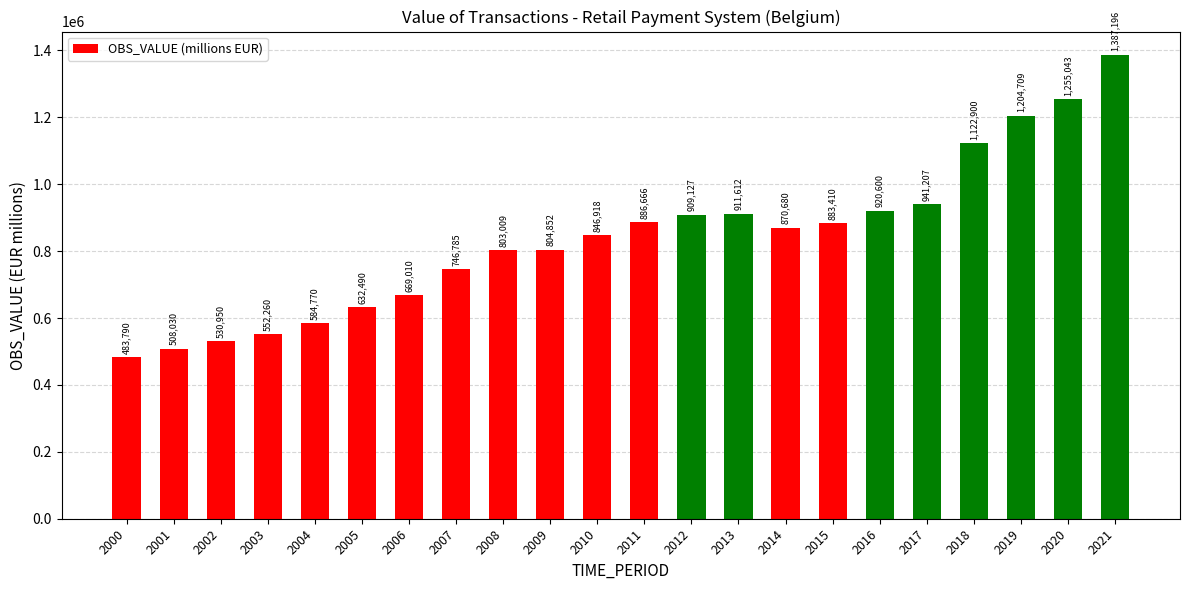

Approximately how many times larger is the value at 2012 compared to 2004?

1.6